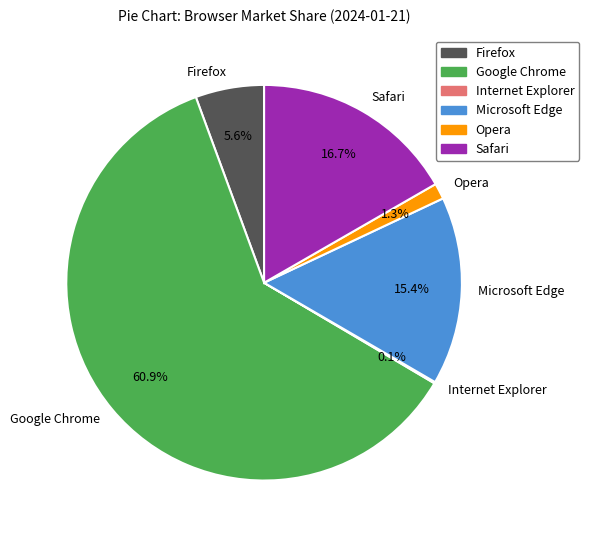

To the nearest percent, what portion does Opera represent?

1%